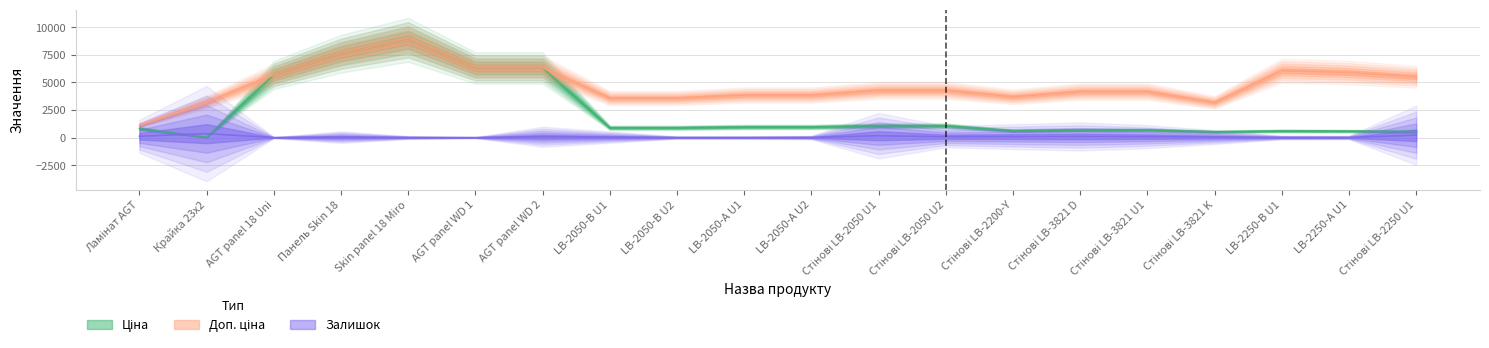

How many data points in Ціна are less than 895?

9